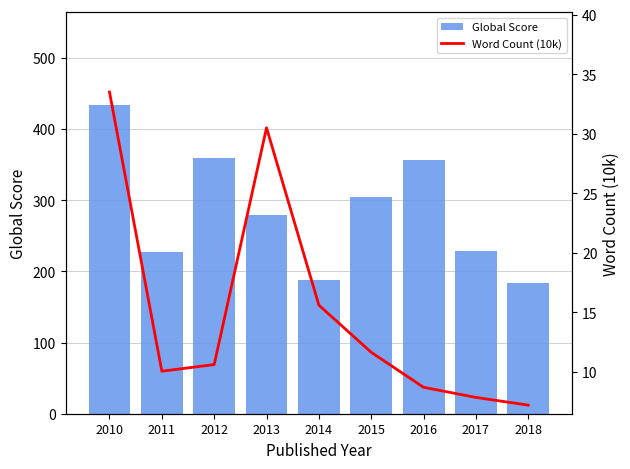

Which has a higher value, 2011 or 2013?

2013